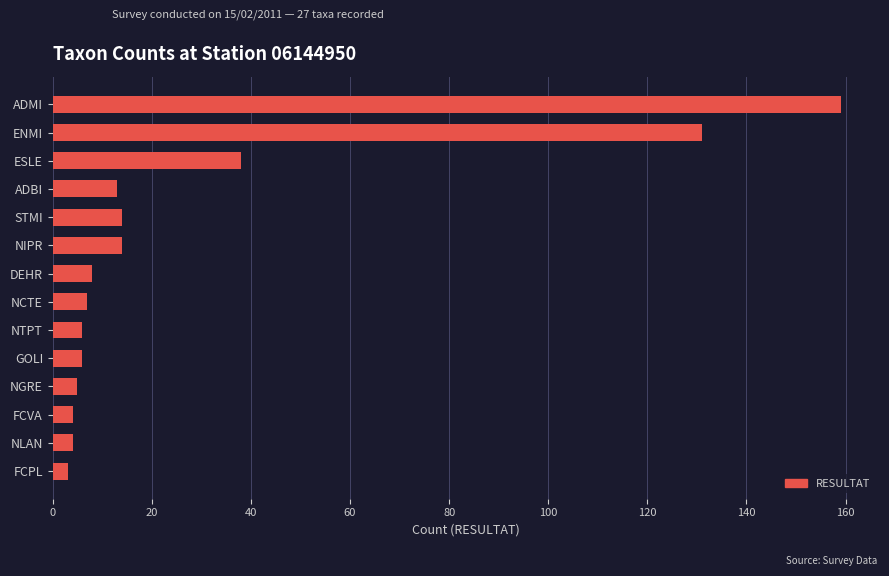

True or false: the data shows 260 at ADMI.

False